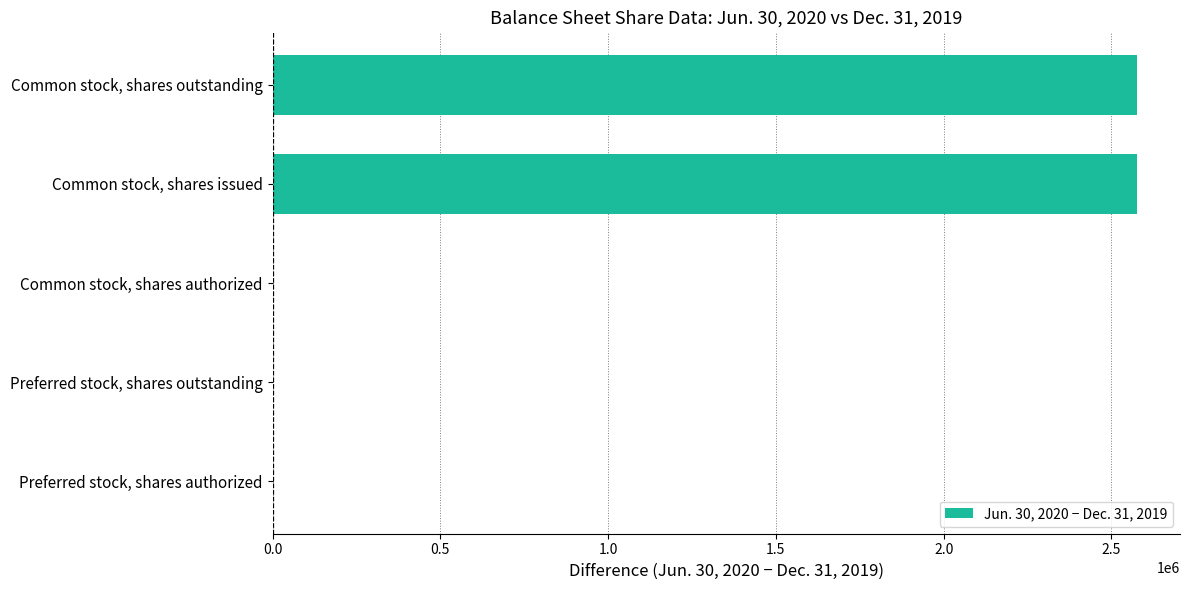

What is the maximum value shown in the chart?

2575536